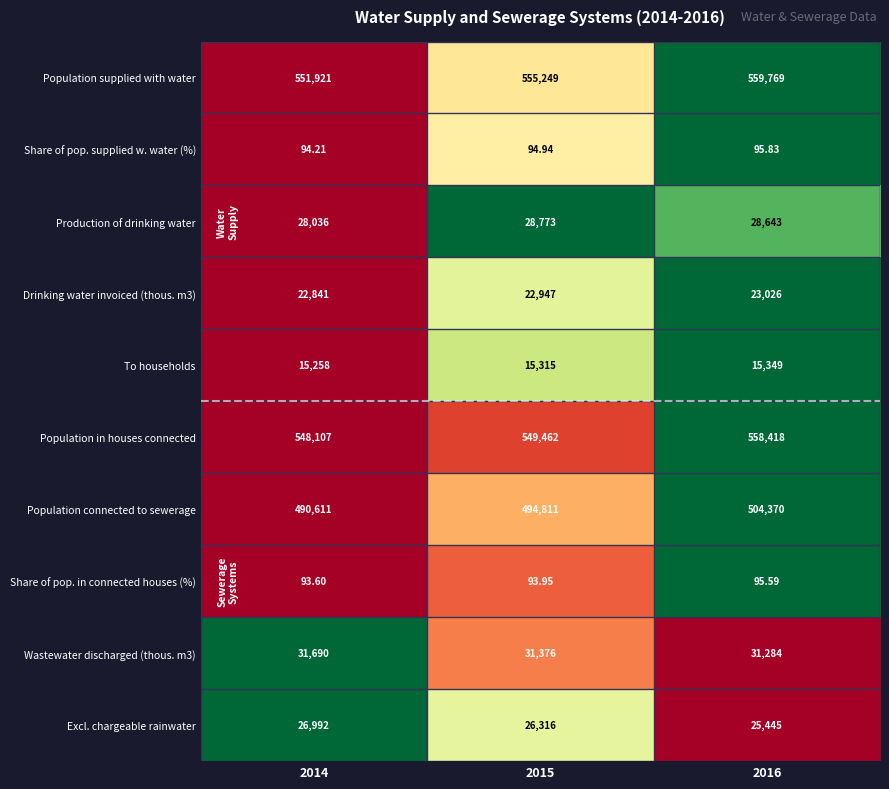

Which series changed the most between 2014 and 2016?

Population connected to sewerage